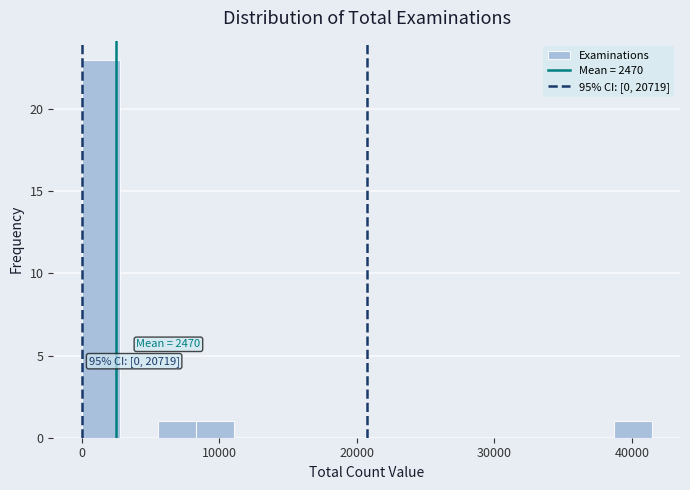

Around what value on the x-axis is the tallest bar? Give the approximate position of its centre, as read against the axis.

1000